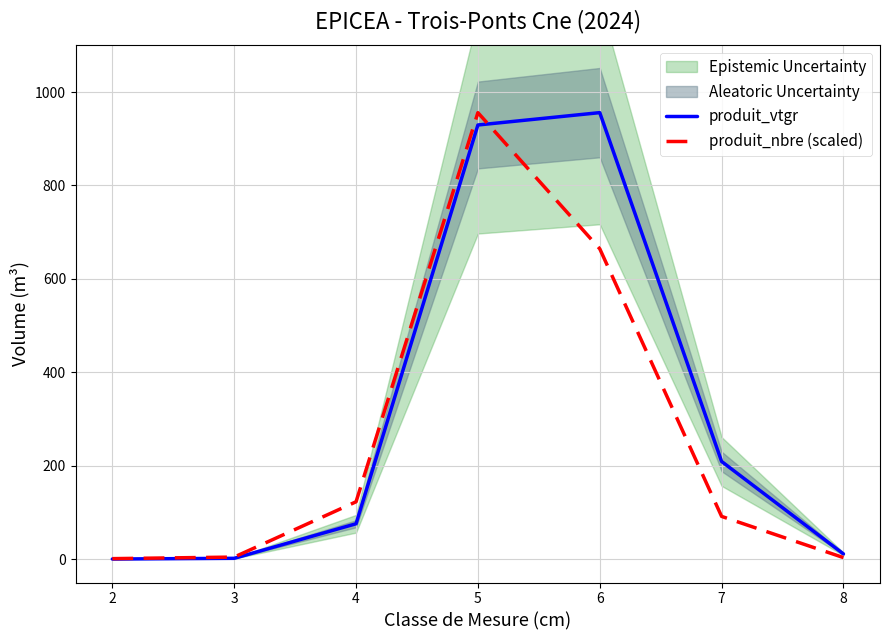

At which label does produit_nbre (scaled) first exceed 91?

4